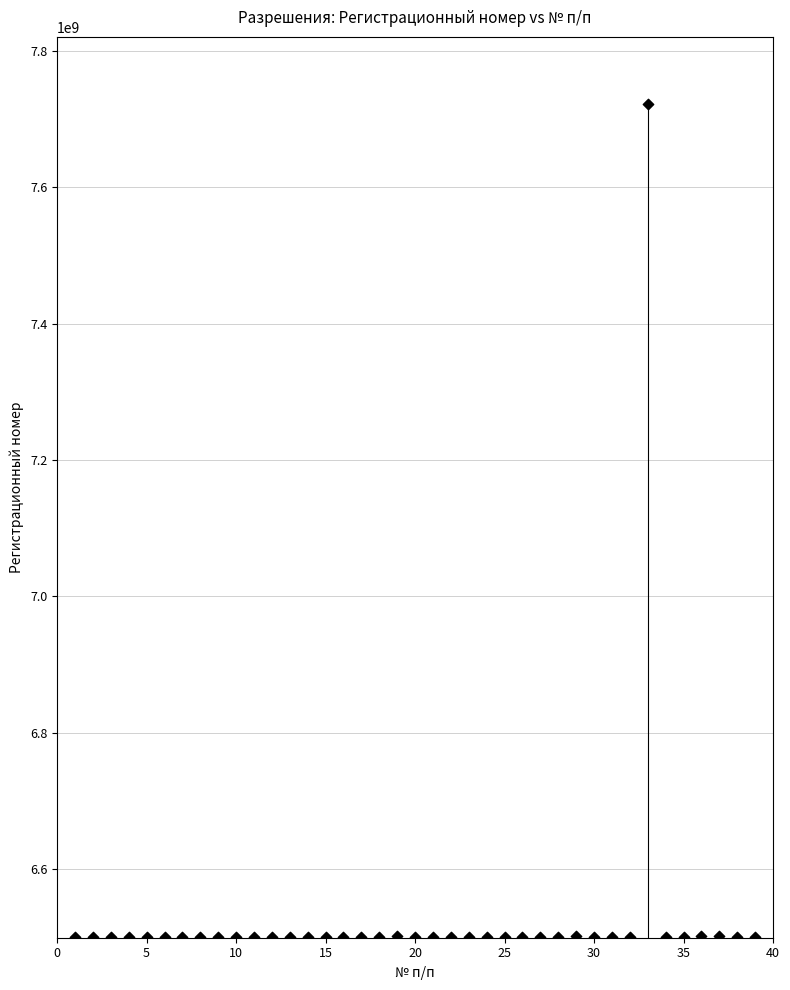

What is the range of X values (max minus min)?

38